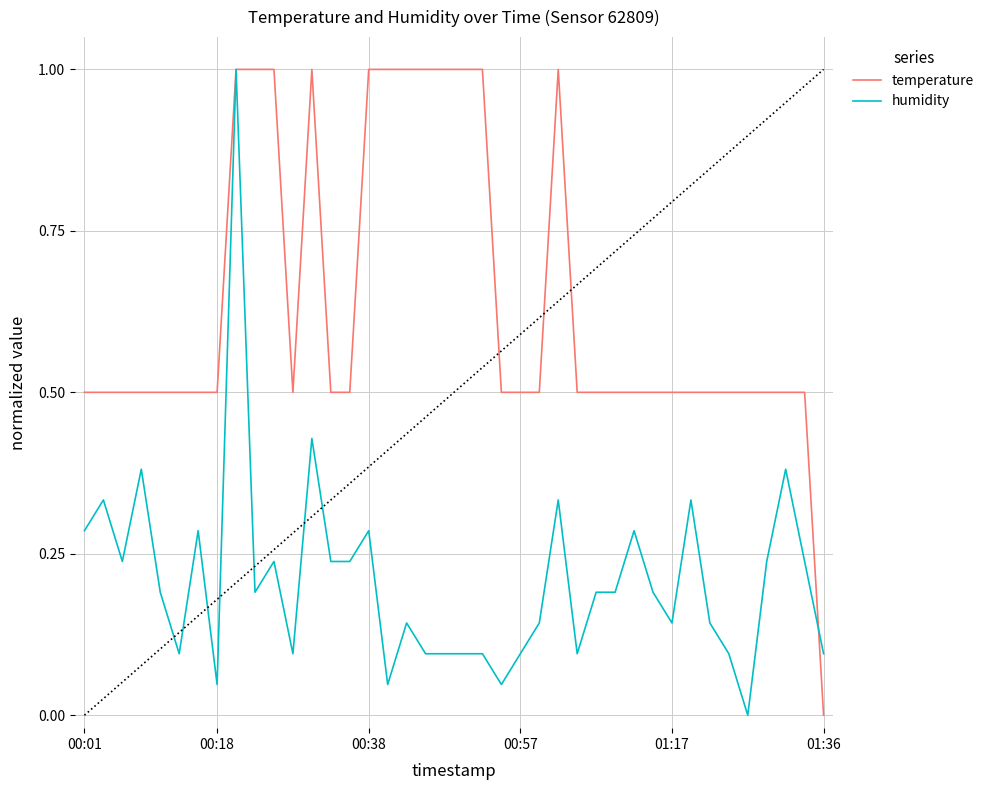

How many temperature values are between 0 and 1?

40